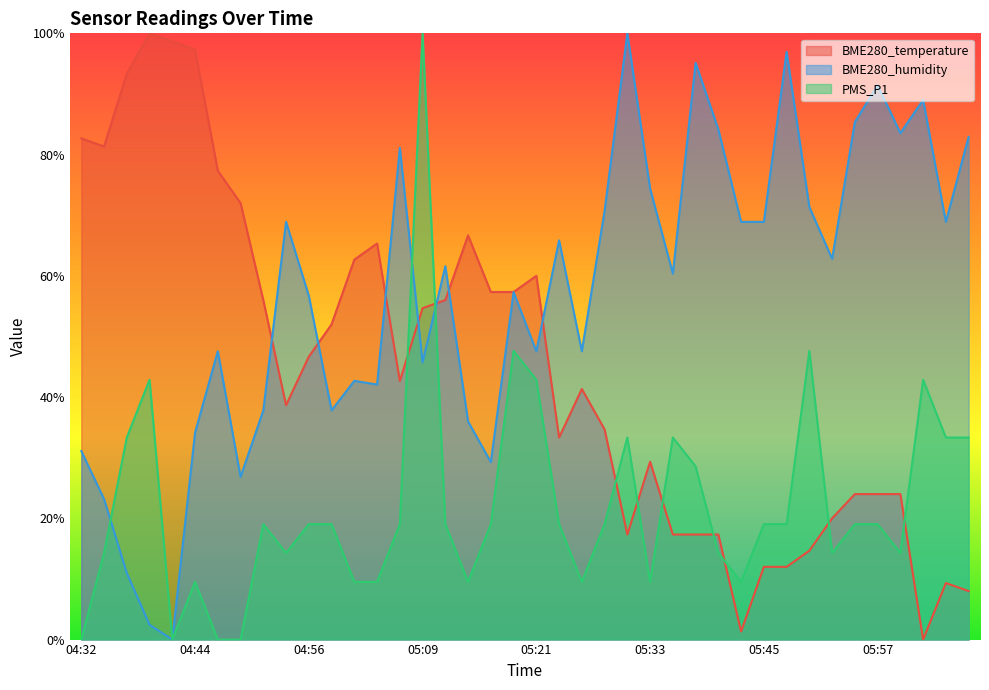

True or false: BME280_temperature has a value of 0.4 at 05:06.

True